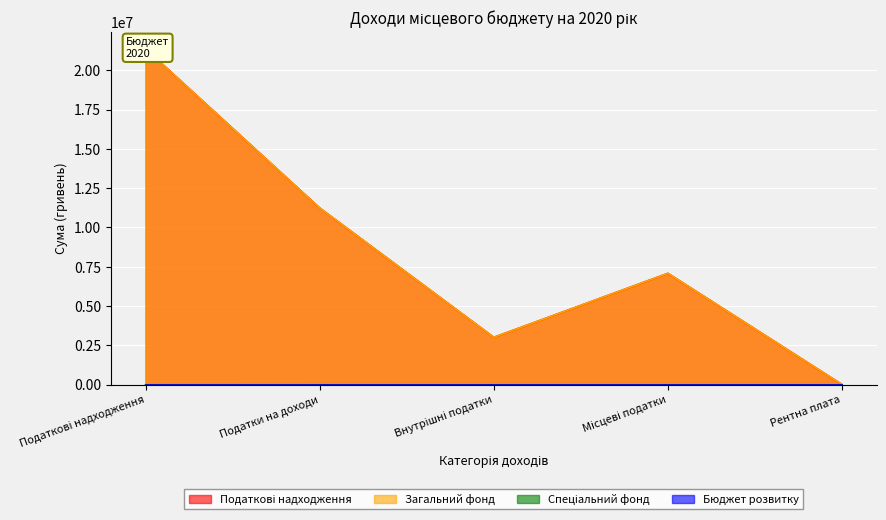

What is the difference between the maximum and second lowest values in the Загальний фонд series?

18342655